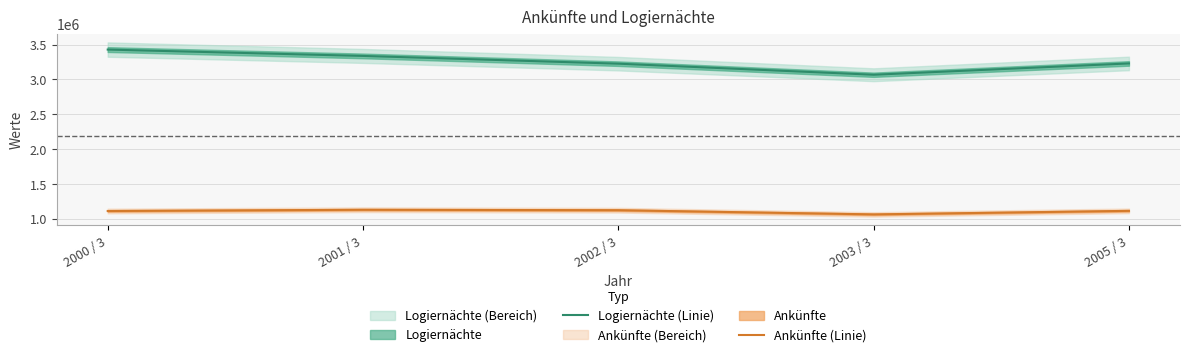

List the series in order of their peak value, lowest first.

Ankünfte (Linie), Logiernächte (Linie)